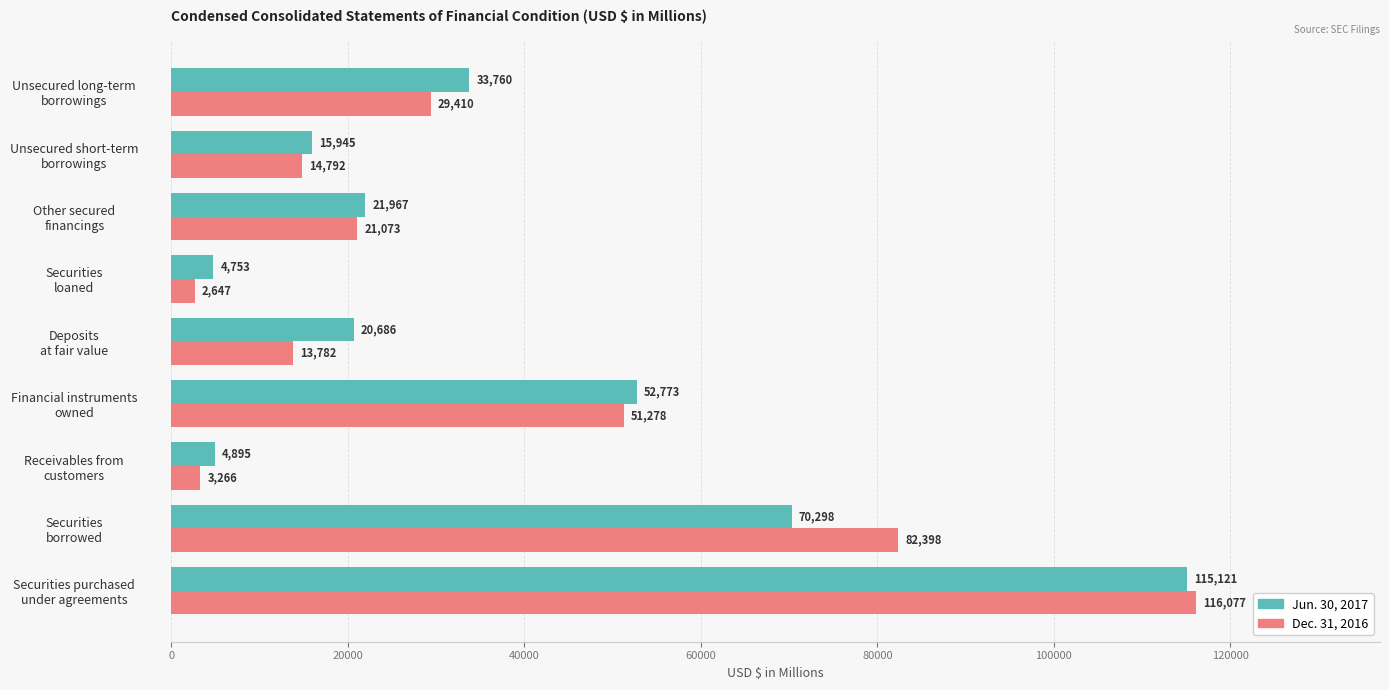

Which series has the largest total across all categories?

Jun. 30, 2017